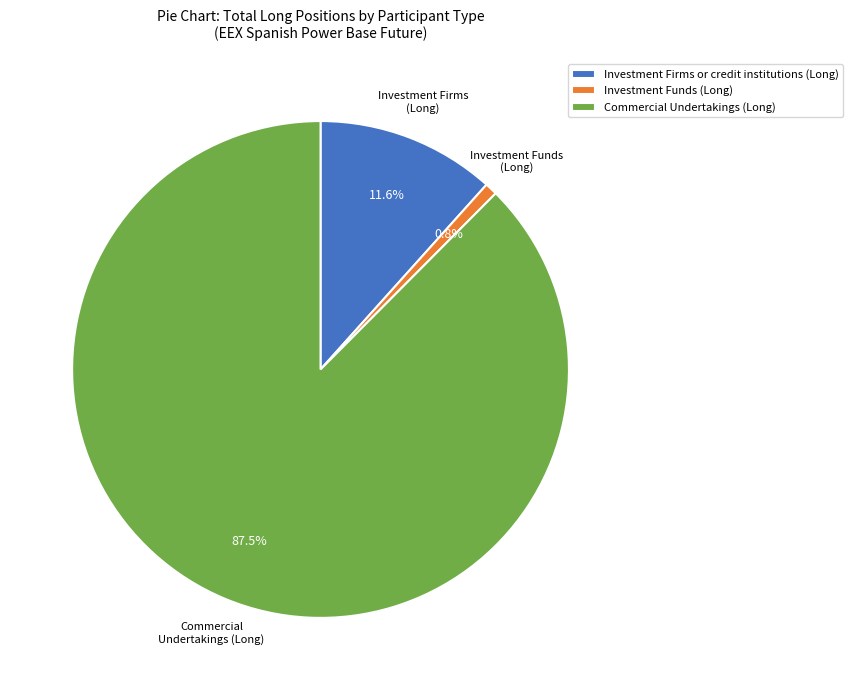

What is the largest slice in the pie chart?

Commercial Undertakings (Long)